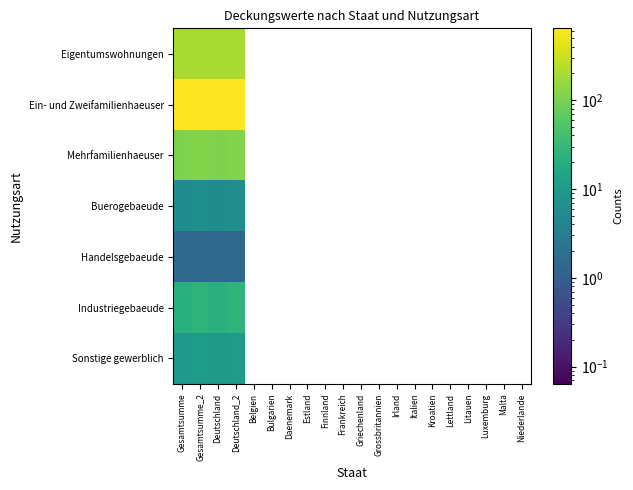

Reading left to right, what are all the values shown in this chart?

Eigentumswohnungen: Gesamtsumme=198.2	Gesamtsumme_2=199.0	Deutschland=198.2	Deutschland_2=199.0	Belgien=0.0	Bulgarien=0.0	Daenemark=0.0	Estland=0.0	Finnland=0.0	Frankreich=0.0	Griechenland=0.0	Grossbritannien=0.0	Irland=0.0	Italien=0.0	Kroatien=0.0	Lettland=0.0	Litauen=0.0	Luxemburg=0.0	Malta=0.0	Niederlande=0.0
Ein- und Zweifamilienhaeuser: Gesamtsumme=641.0	Gesamtsumme_2=621.6	Deutschland=641.0	Deutschland_2=621.6	Belgien=0.0	Bulgarien=0.0	Daenemark=0.0	Estland=0.0	Finnland=0.0	Frankreich=0.0	Griechenland=0.0	Grossbritannien=0.0	Irland=0.0	Italien=0.0	Kroatien=0.0	Lettland=0.0	Litauen=0.0	Luxemburg=0.0	Malta=0.0	Niederlande=0.0
Mehrfamilienhaeuser: Gesamtsumme=106.1	Gesamtsumme_2=116.0	Deutschland=106.1	Deutschland_2=116.0	Belgien=0.0	Bulgarien=0.0	Daenemark=0.0	Estland=0.0	Finnland=0.0	Frankreich=0.0	Griechenland=0.0	Grossbritannien=0.0	Irland=0.0	Italien=0.0	Kroatien=0.0	Lettland=0.0	Litauen=0.0	Luxemburg=0.0	Malta=0.0	Niederlande=0.0
Buerogebaeude: Gesamtsumme=5.6	Gesamtsumme_2=6.3	Deutschland=5.6	Deutschland_2=6.3	Belgien=0.0	Bulgarien=0.0	Daenemark=0.0	Estland=0.0	Finnland=0.0	Frankreich=0.0	Griechenland=0.0	Grossbritannien=0.0	Irland=0.0	Italien=0.0	Kroatien=0.0	Lettland=0.0	Litauen=0.0	Luxemburg=0.0	Malta=0.0	Niederlande=0.0
Handelsgebaeude: Gesamtsumme=1.5	Gesamtsumme_2=1.5	Deutschland=1.5	Deutschland_2=1.5	Belgien=0.0	Bulgarien=0.0	Daenemark=0.0	Estland=0.0	Finnland=0.0	Frankreich=0.0	Griechenland=0.0	Grossbritannien=0.0	Irland=0.0	Italien=0.0	Kroatien=0.0	Lettland=0.0	Litauen=0.0	Luxemburg=0.0	Malta=0.0	Niederlande=0.0
Industriegebaeude: Gesamtsumme=22.3	Gesamtsumme_2=26.0	Deutschland=22.3	Deutschland_2=26.0	Belgien=0.0	Bulgarien=0.0	Daenemark=0.0	Estland=0.0	Finnland=0.0	Frankreich=0.0	Griechenland=0.0	Grossbritannien=0.0	Irland=0.0	Italien=0.0	Kroatien=0.0	Lettland=0.0	Litauen=0.0	Luxemburg=0.0	Malta=0.0	Niederlande=0.0
Sonstige gewerblich: Gesamtsumme=9.1	Gesamtsumme_2=10.5	Deutschland=9.1	Deutschland_2=10.5	Belgien=0.0	Bulgarien=0.0	Daenemark=0.0	Estland=0.0	Finnland=0.0	Frankreich=0.0	Griechenland=0.0	Grossbritannien=0.0	Irland=0.0	Italien=0.0	Kroatien=0.0	Lettland=0.0	Litauen=0.0	Luxemburg=0.0	Malta=0.0	Niederlande=0.0